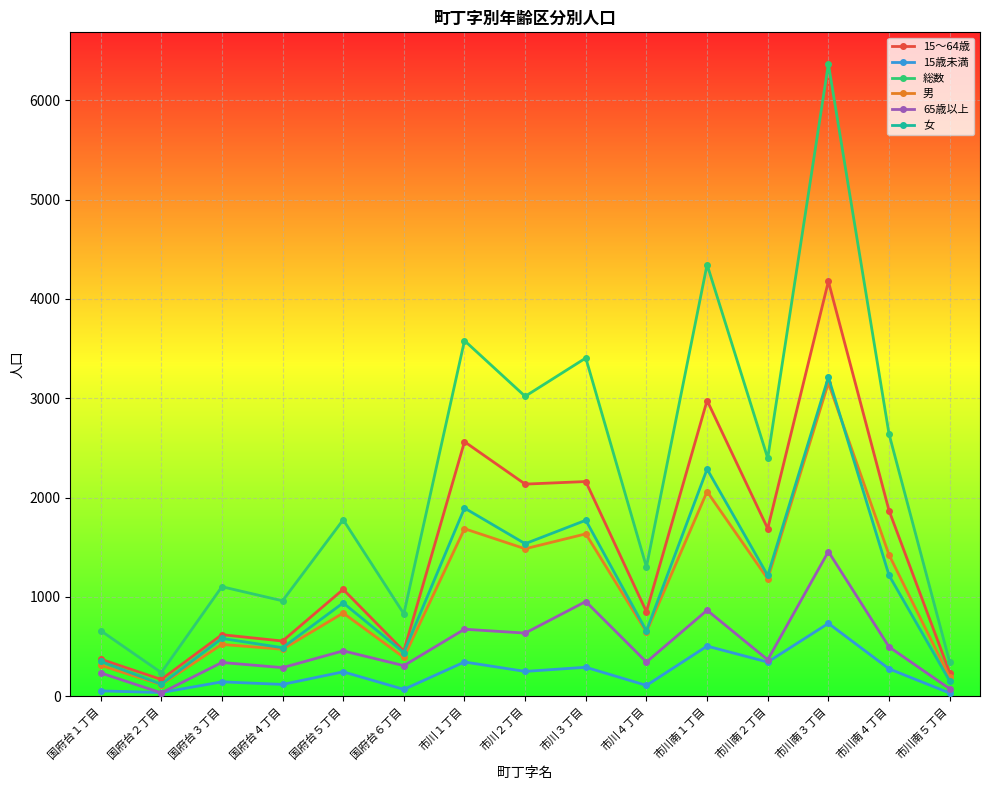

The value of 総数 at 市川南２丁目 is 1186. True or false?

False